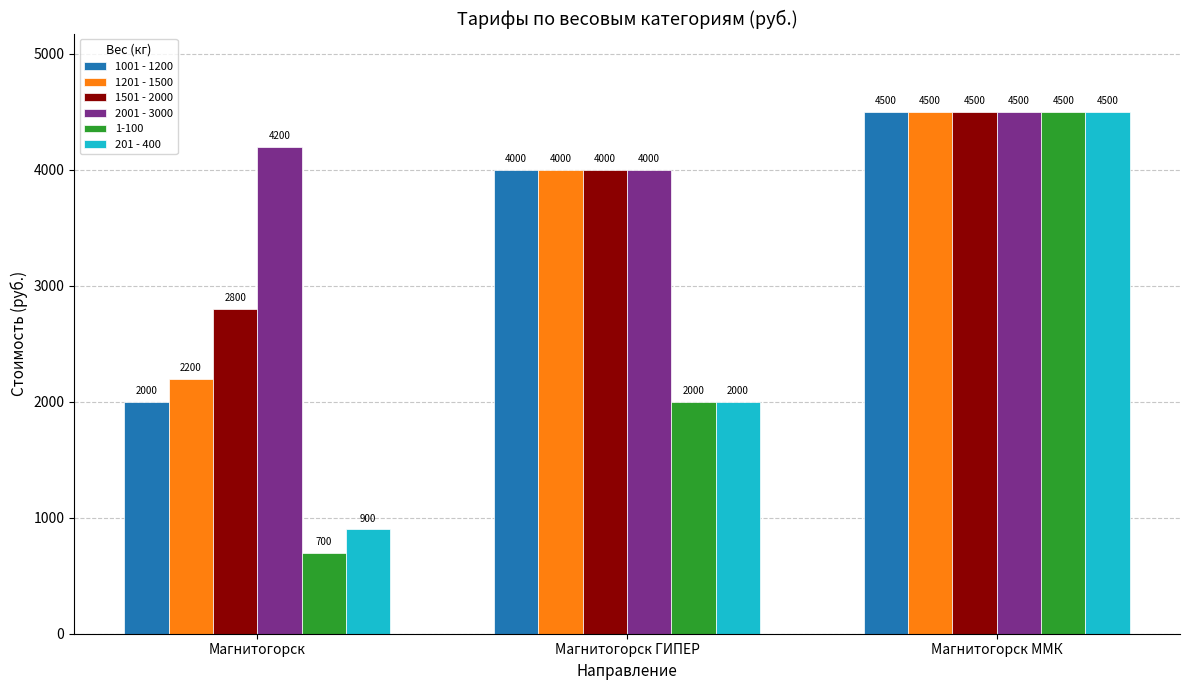

Reading left to right, extract all data points from this chart.

1001 - 1200: 2000	4000	4500
1201 - 1500: 2200	4000	4500
1501 - 2000: 2800	4000	4500
2001 - 3000: 4200	4000	4500
1-100: 700	2000	4500
201 - 400: 900	2000	4500